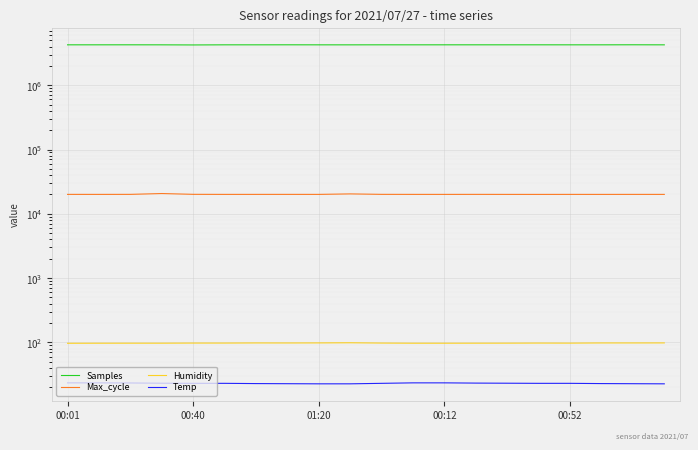

What is the value of the Max_cycle point at the 8th from the left?

20059.0